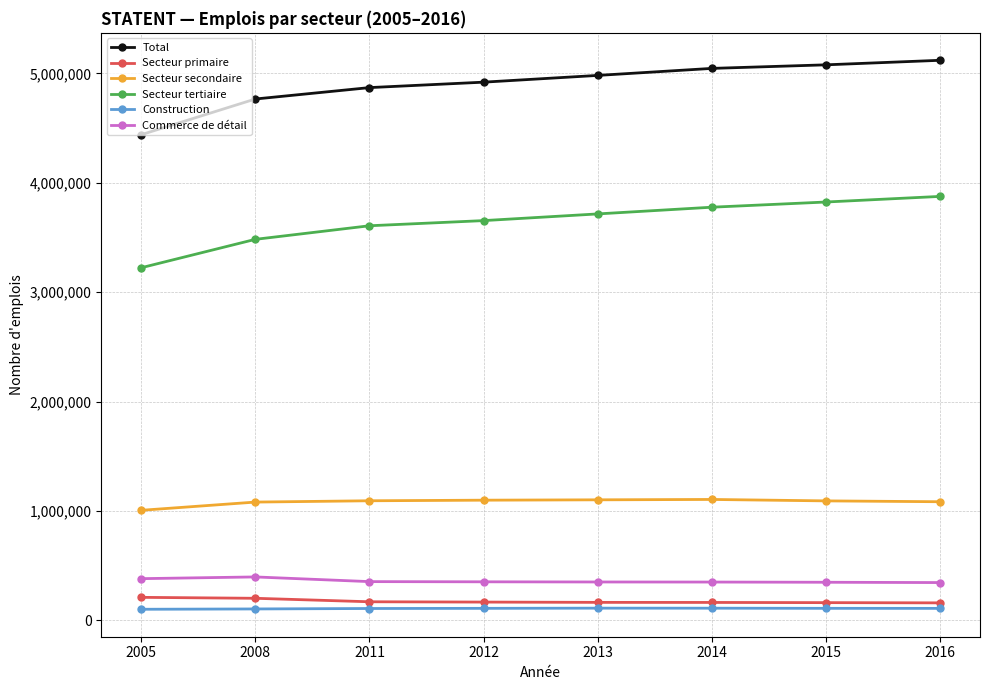

Which series changed the most between 2011 and 2015?

Secteur tertiaire